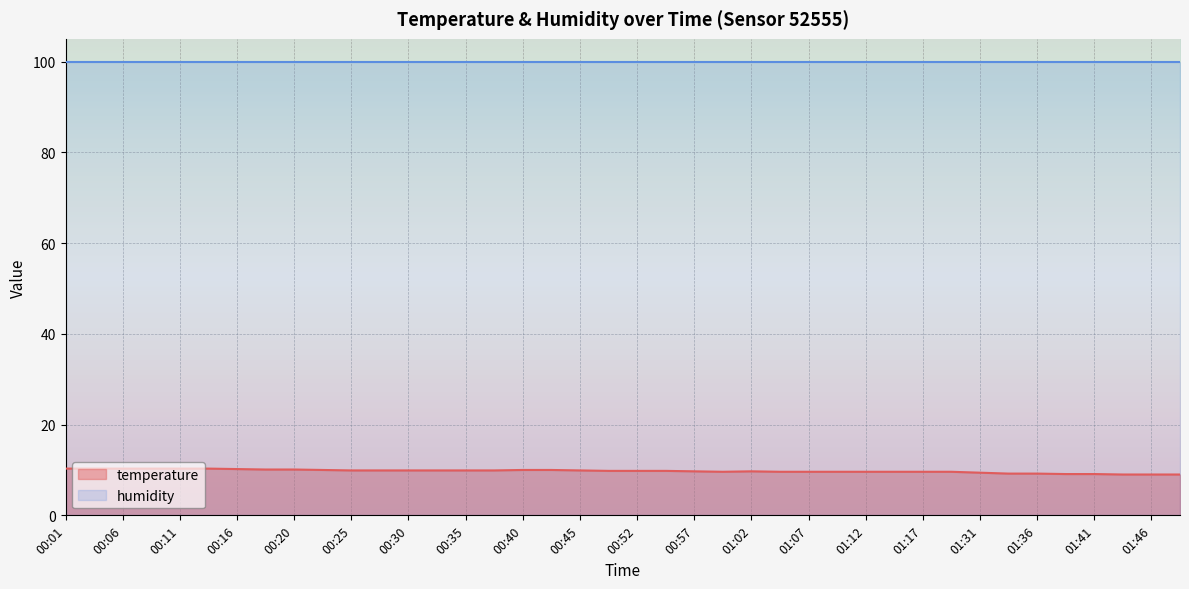

How many data points does each series have?

40